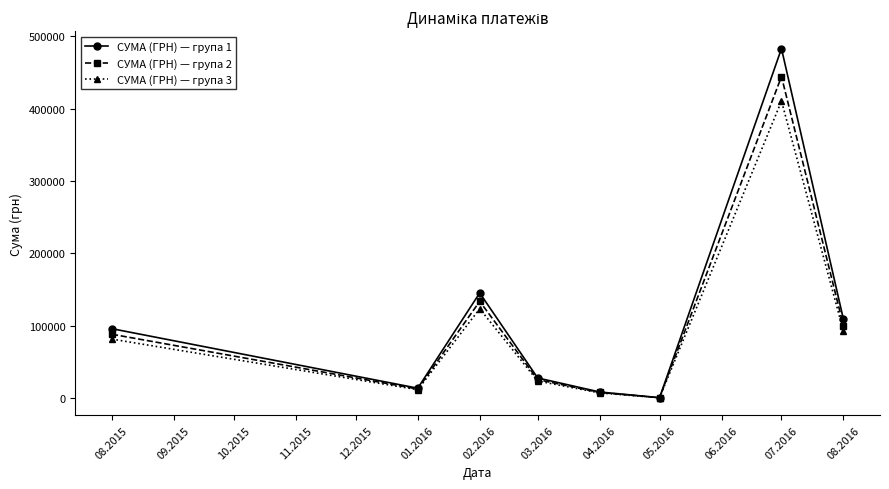

Which series has the largest range (max minus min)?

СУМА (ГРН) — група 1